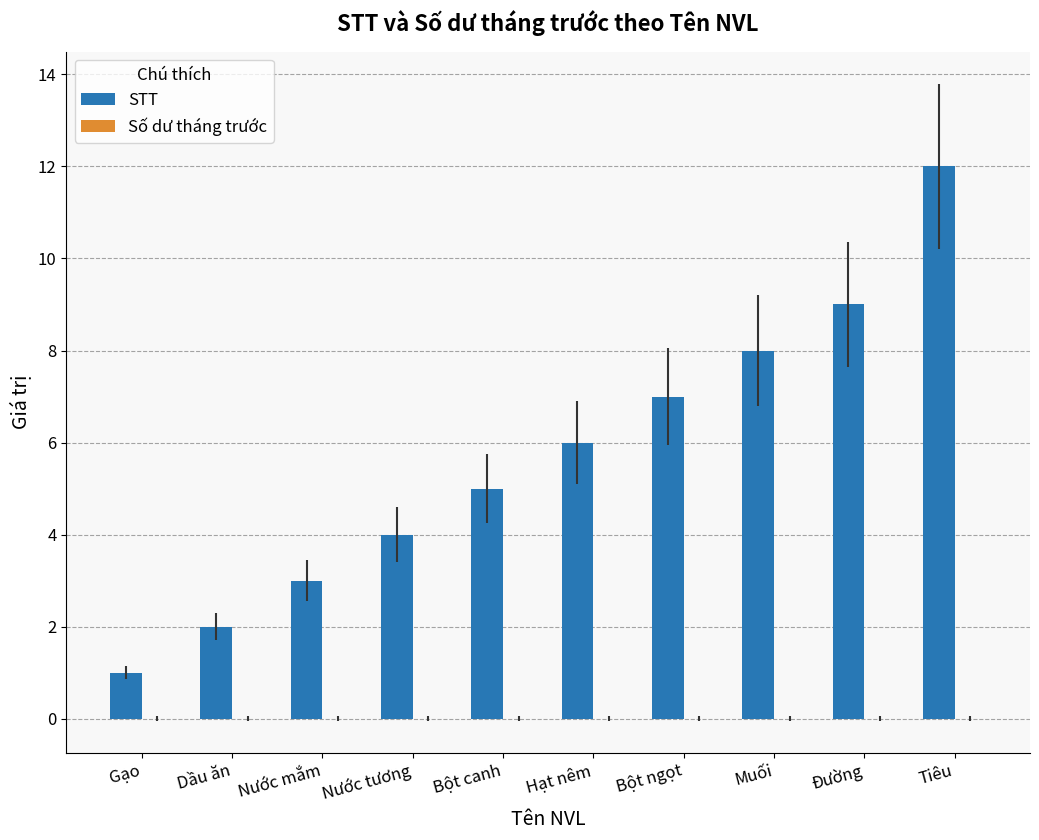

Reading left to right, what are all the values shown in this chart?

Gạo=1	Dầu ăn=2	Nước mắm=3	Nước tương=4	Bột canh=5	Hạt nêm=6	Bột ngọt=7	Muối=8	Đường=9	Tiêu=12